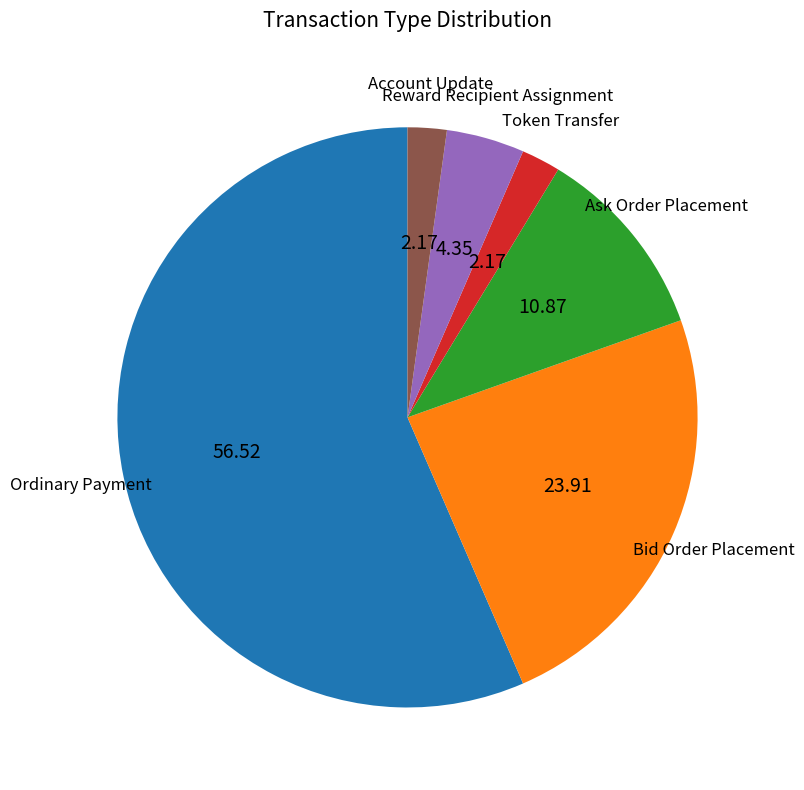

Does Ordinary Payment represent more than half of the total?

Yes